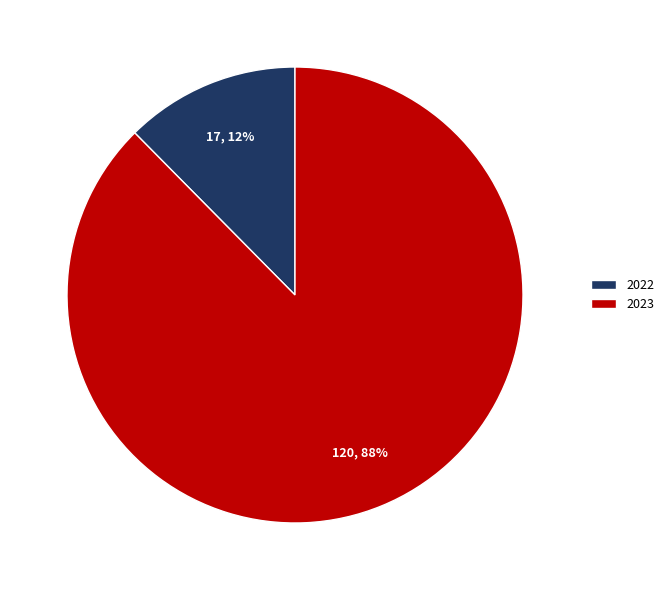

Is the sum of 2022 and 2023 greater than half?

Yes